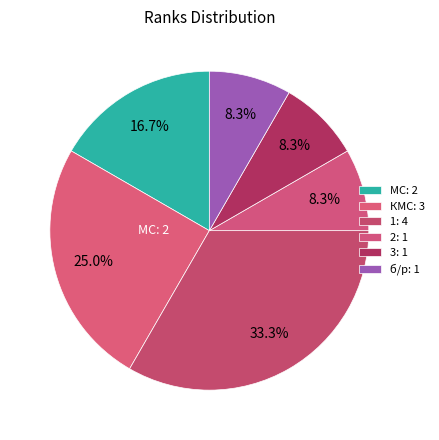

Is it true that КМС is 11% of the pie?

False